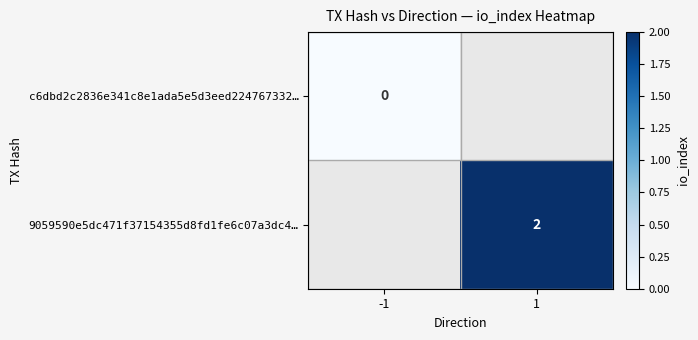

True or false: 9059590e5dc471f37154355d8fd1fe6c07a3dc4… has a value of 3 at 1.

False